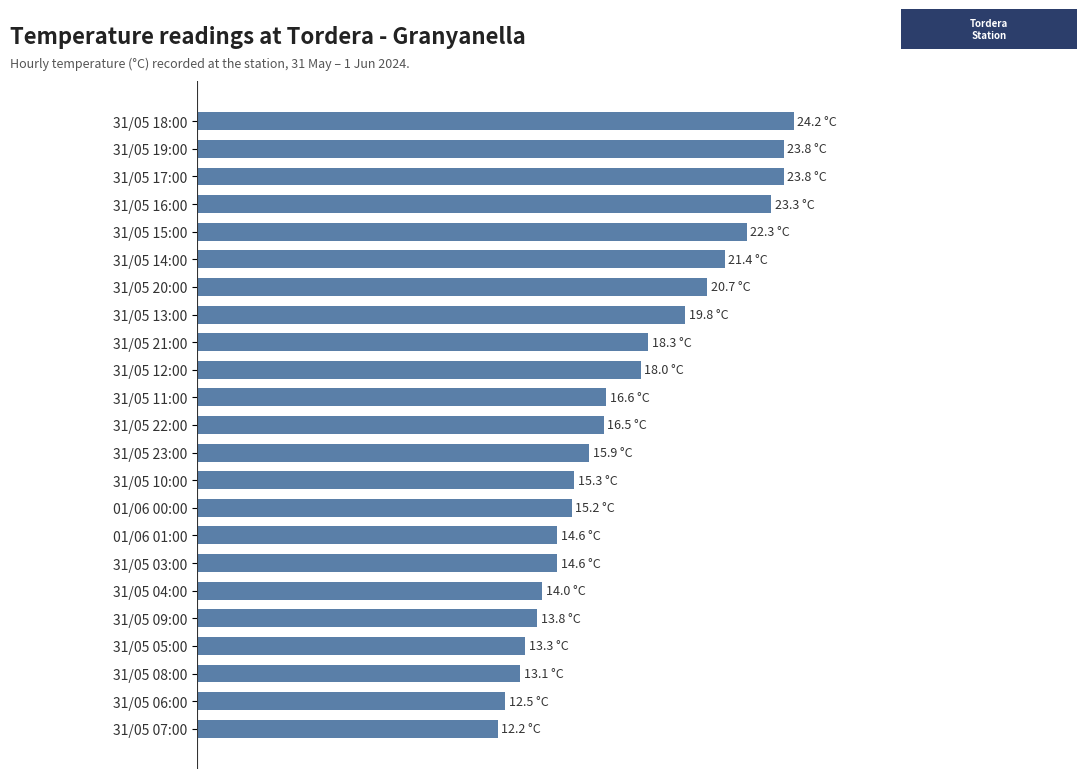

Are the bars horizontal?

Yes